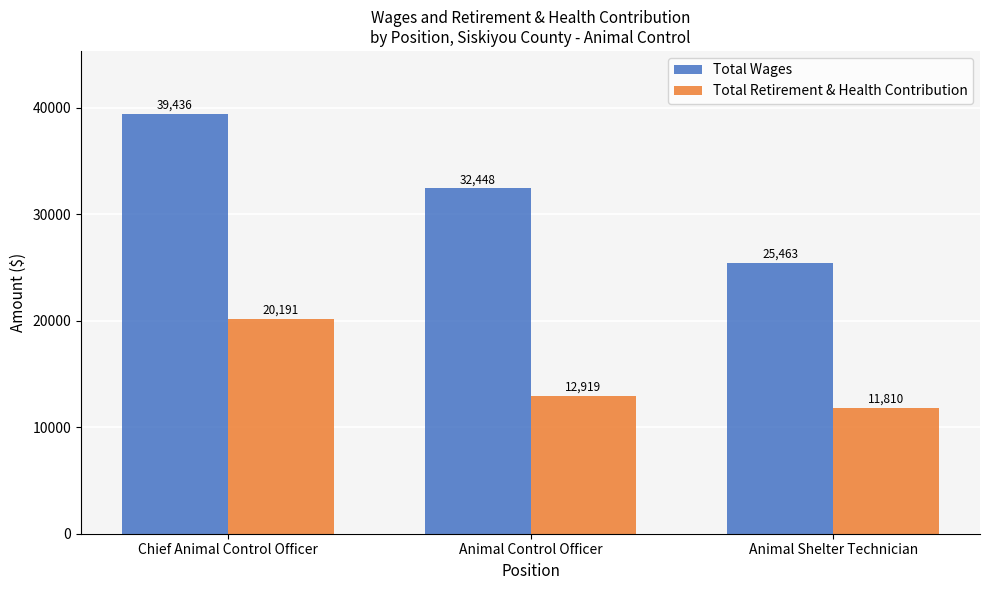

Reading left to right, what are all the values shown in this chart?

Total Wages: Chief Animal Control Officer=39436	Animal Control Officer=32448	Animal Shelter Technician=25463
Total Retirement & Health Contribution: Chief Animal Control Officer=20191	Animal Control Officer=12919	Animal Shelter Technician=11810